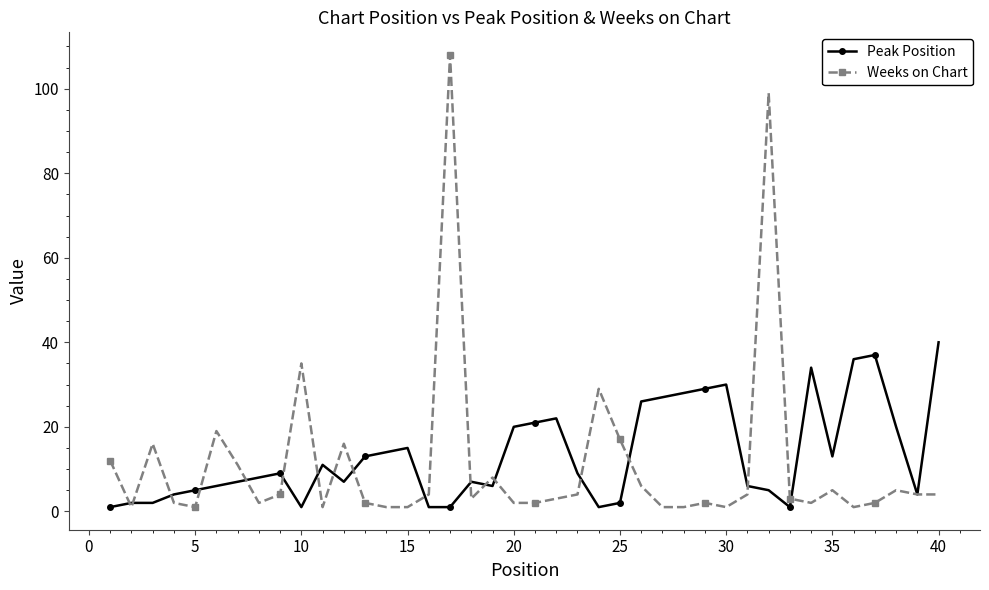

List the series in order of their peak value, highest first.

Weeks on Chart, Peak Position